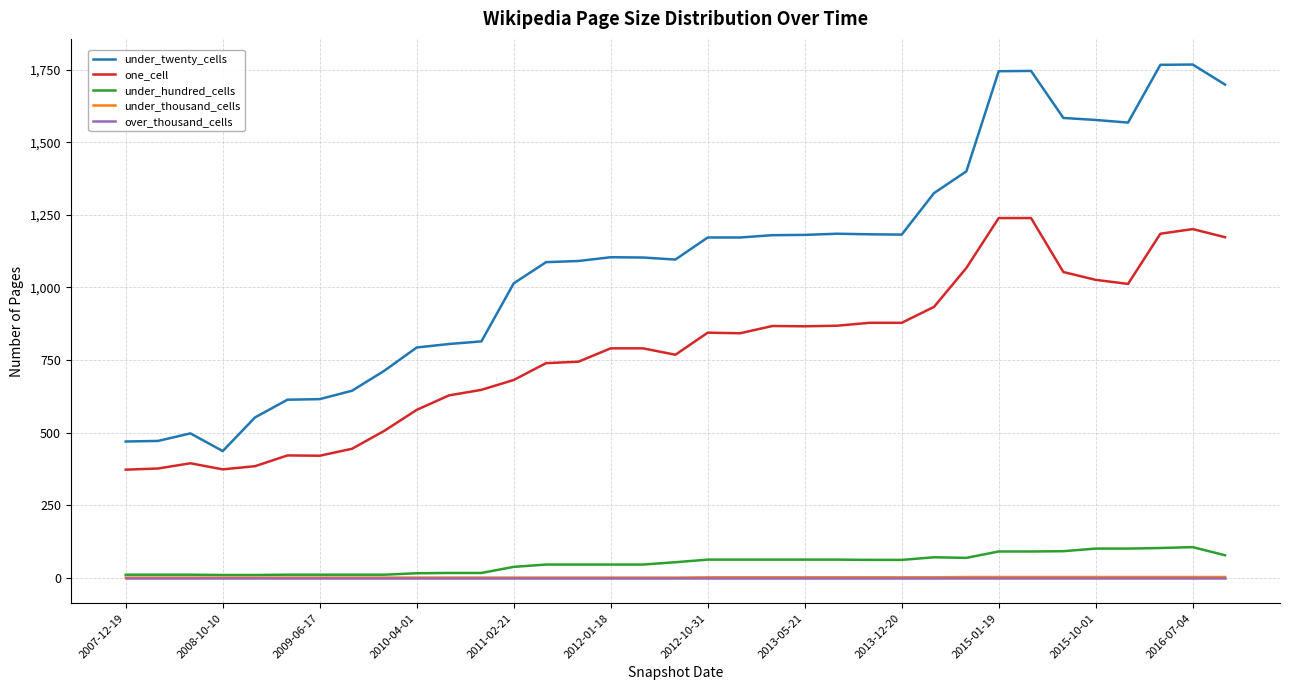

Which series has the largest range (max minus min)?

under_twenty_cells